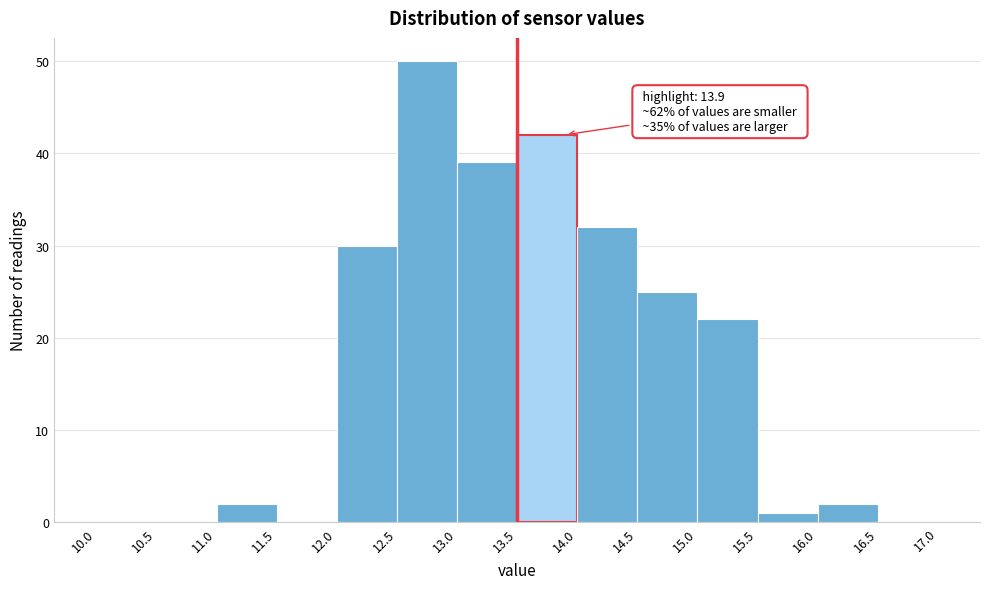

Which range on the x-axis has the tallest bar?

12.5 to 13.0